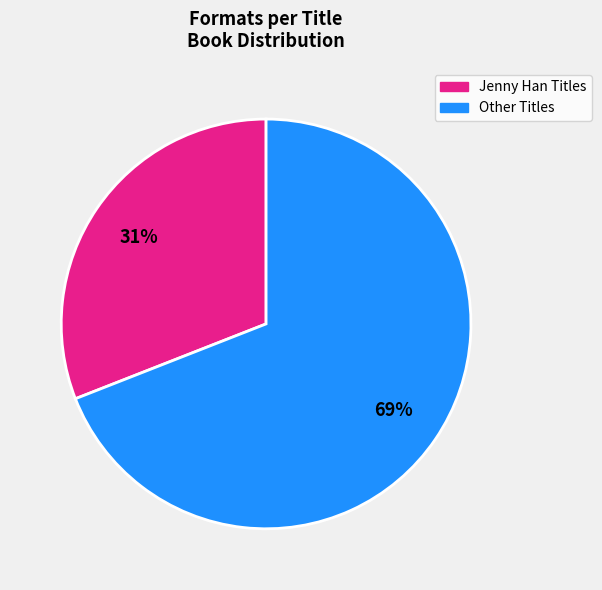

Does any single category account for the majority?

Yes